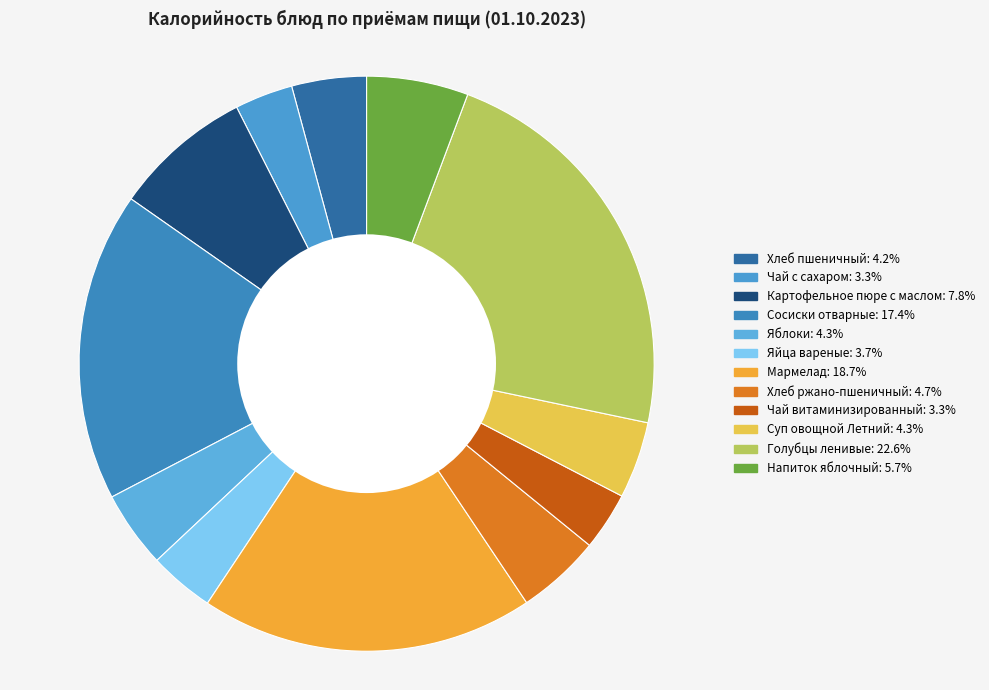

Rank the categories by value from highest to lowest.

Голубцы ленивые, Мармелад, Сосиски отварные, Картофельное пюре с маслом, Напиток яблочный, Хлеб ржано-пшеничный, Яблоки, Суп овощной Летний, Хлеб пшеничный, Яйца вареные, Чай с сахаром, Чай витаминизированный